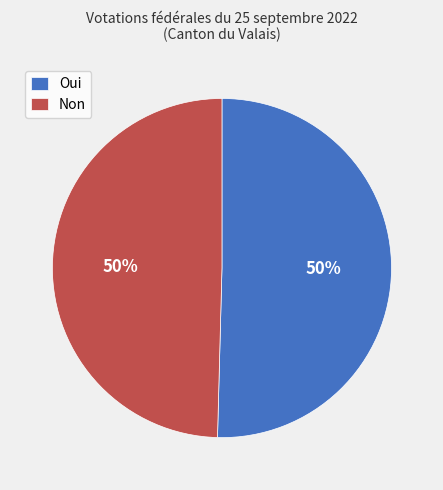

The Non slice represents 50% of the pie. True or false?

True